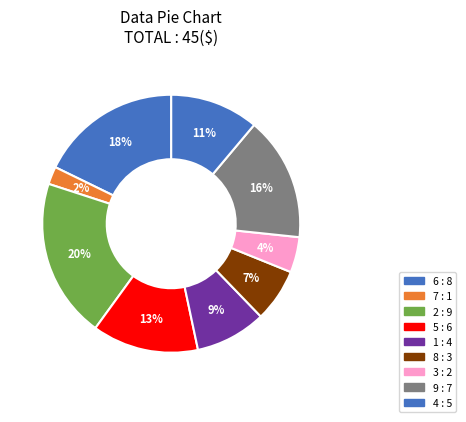

What percentage is the 4 slice, to the nearest percent?

11%